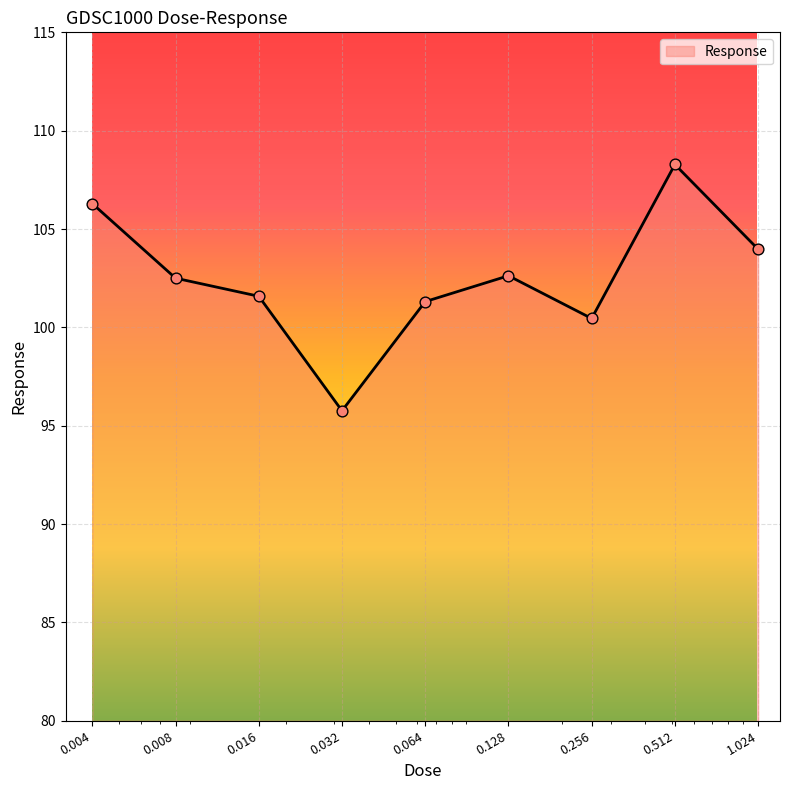

What is the smallest value displayed?

95.8